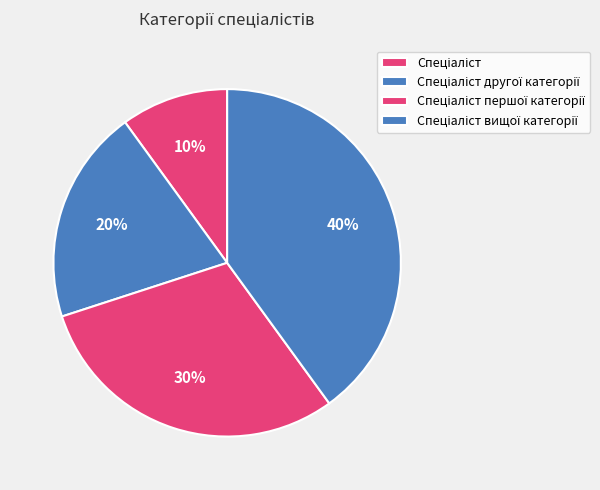

How many segments does this pie chart have?

4